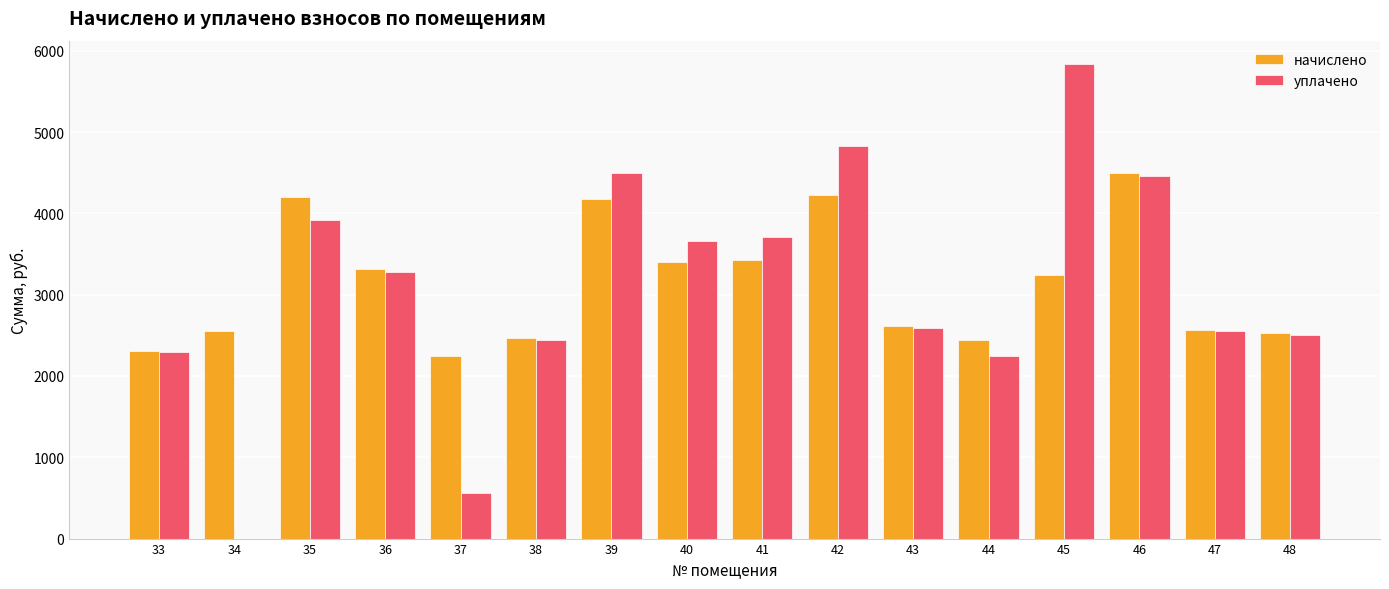

What is the greatest value displayed?

5832.7